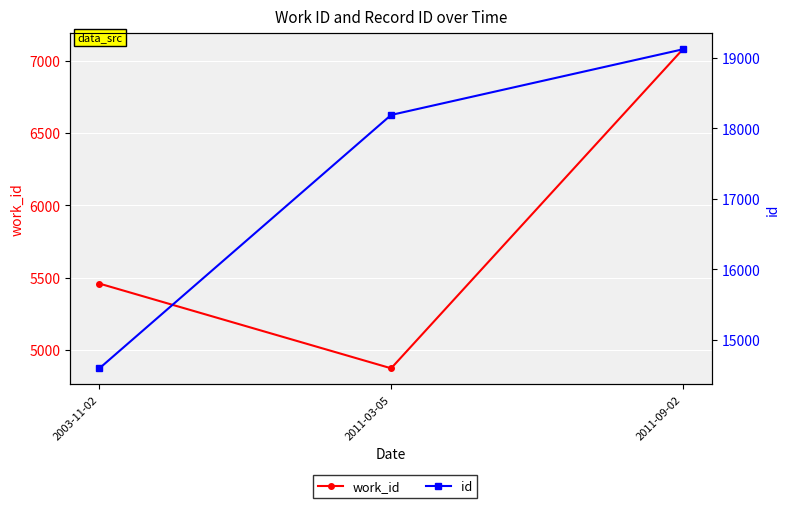

What is the maximum value shown in the chart?

19123